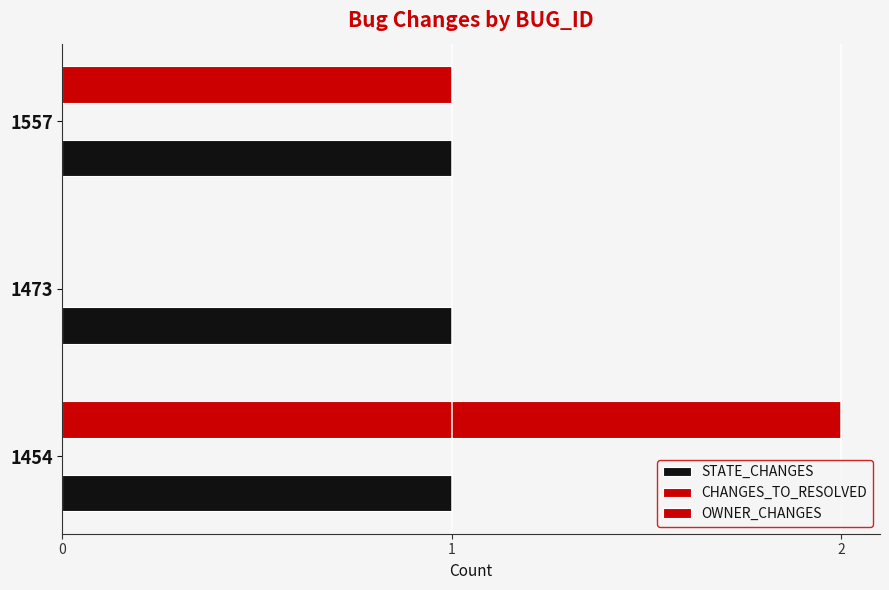

What is the average value of the OWNER_CHANGES series?

1